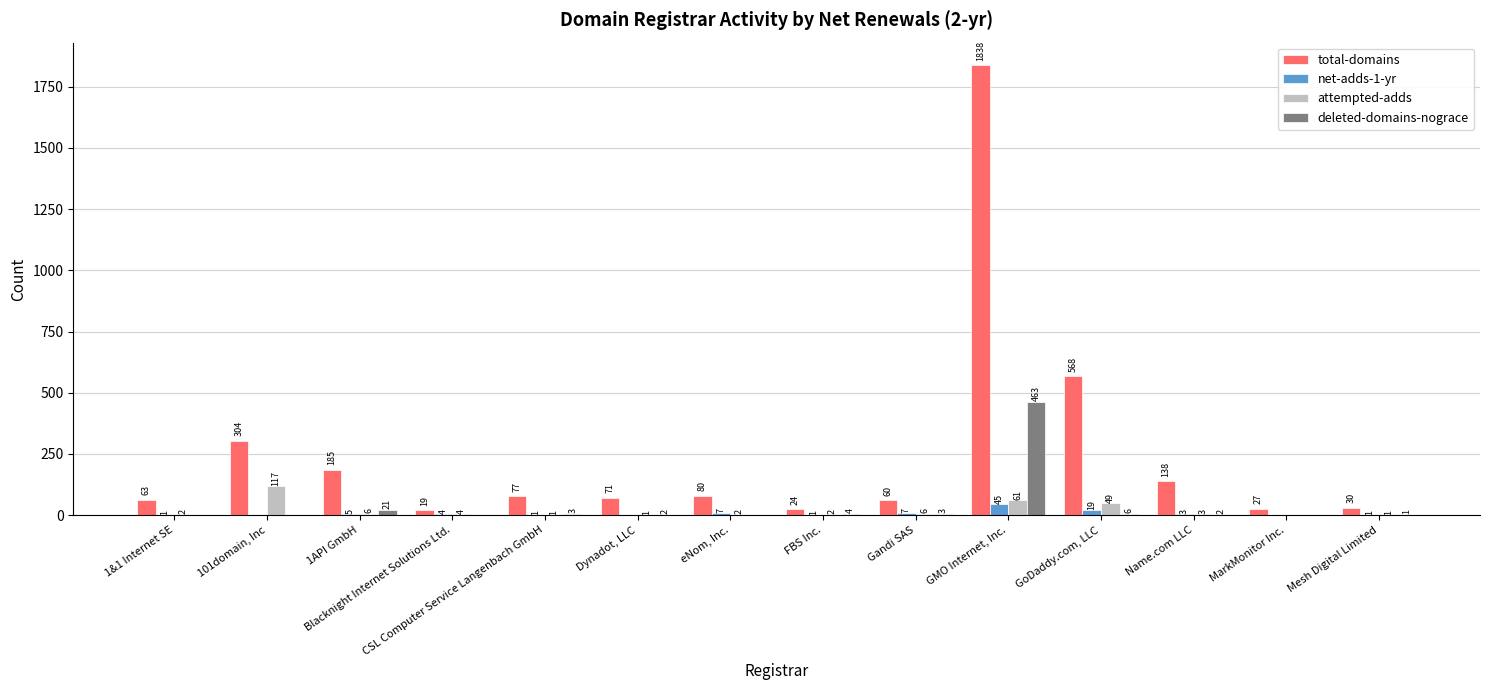

At which category does the chart reach its peak across all series?

GMO Internet, Inc.